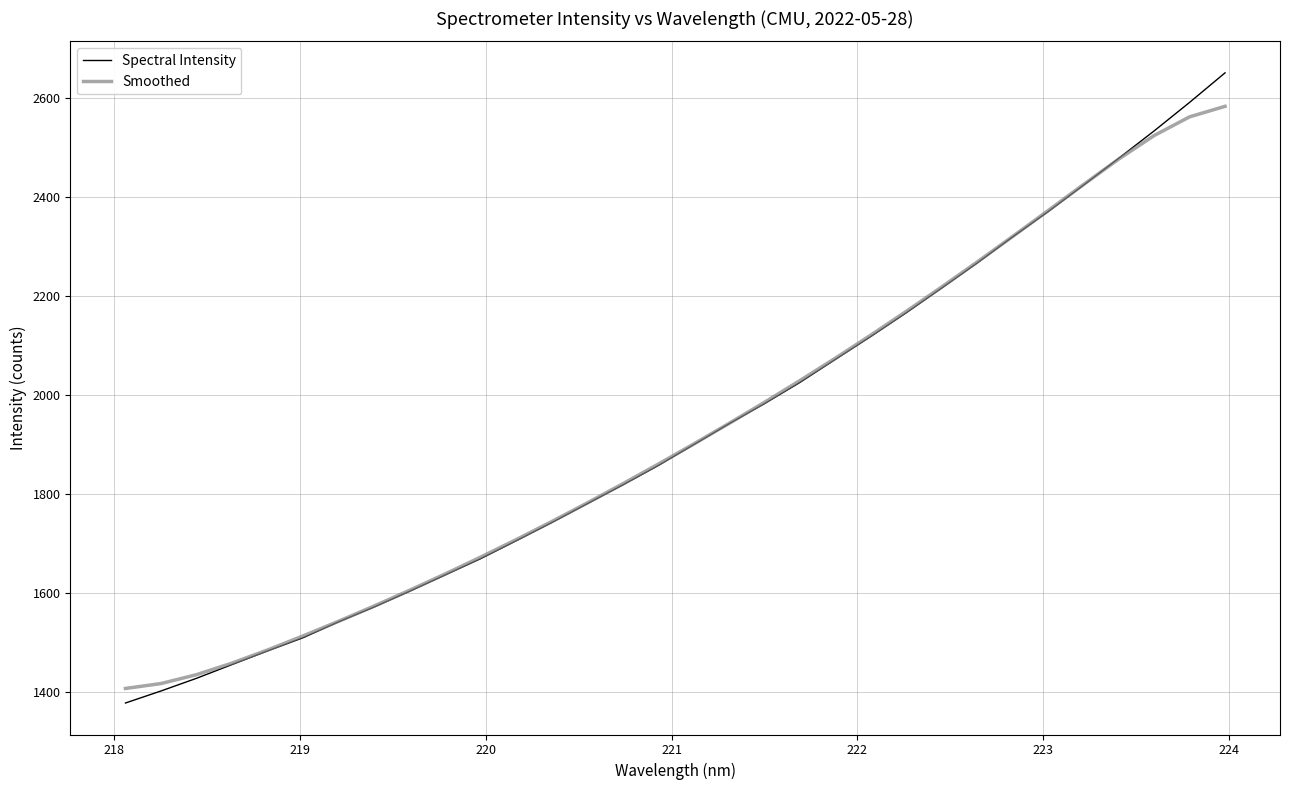

How many intersections are there between Smoothed and Spectral Intensity?

1